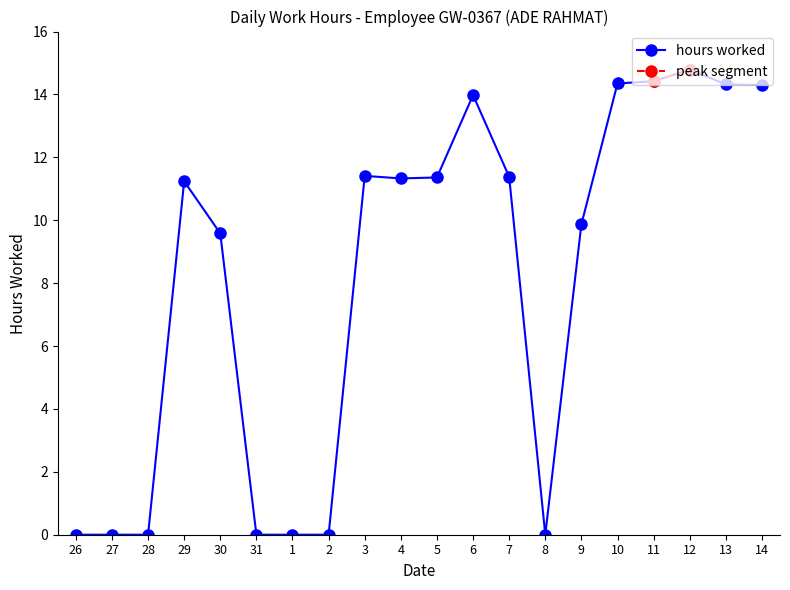

Which category has the lowest value across all series?

26